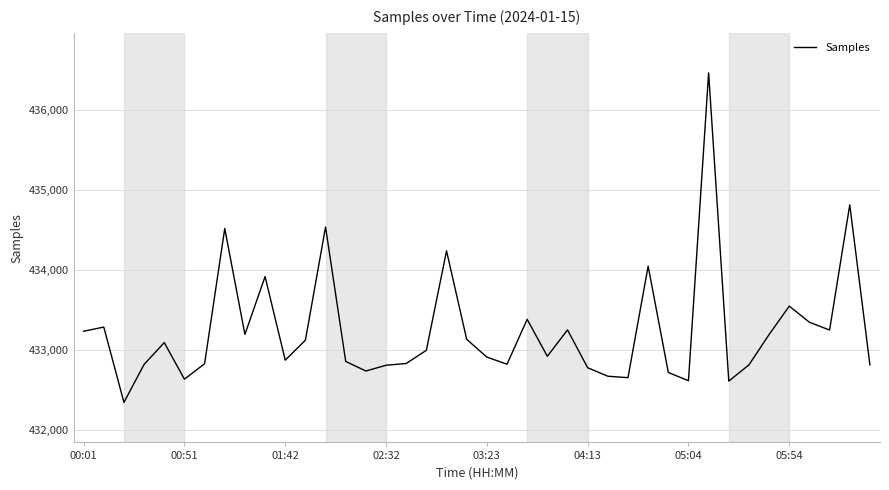

What is the difference between the maximum and minimum values?

4117